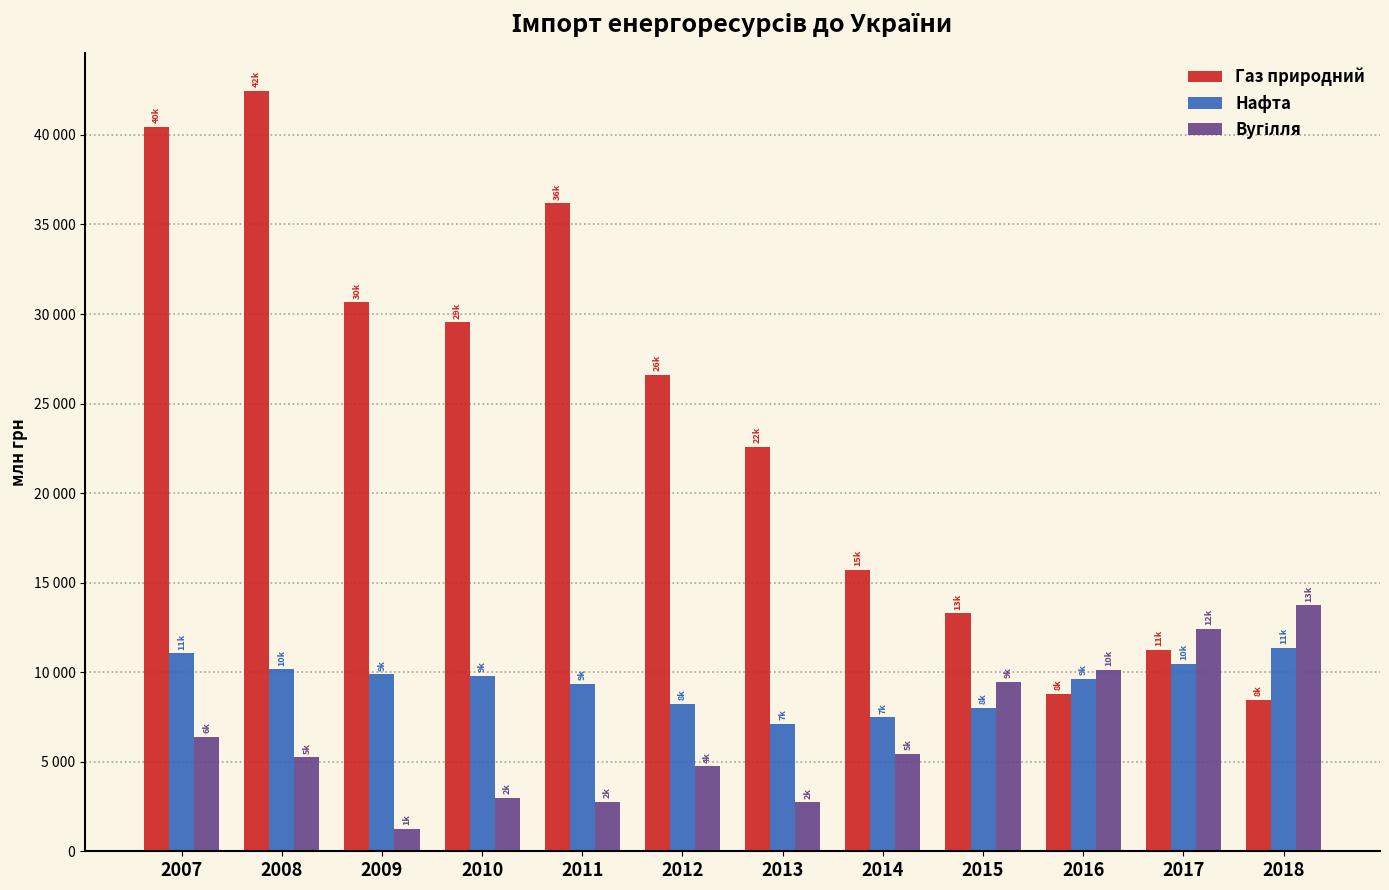

Are the bars horizontal?

No